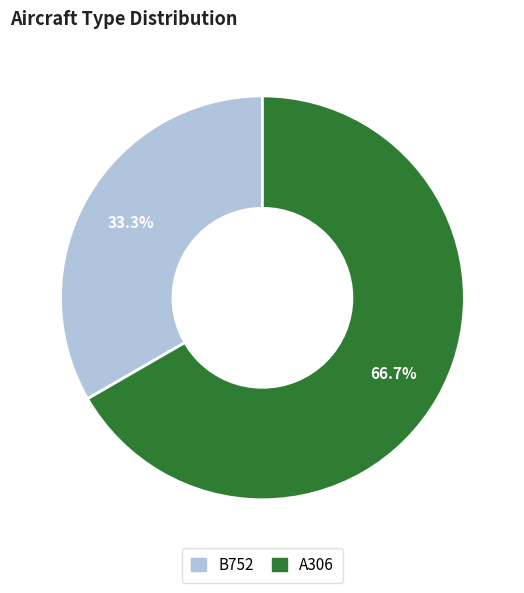

How many slices are in this pie chart?

2